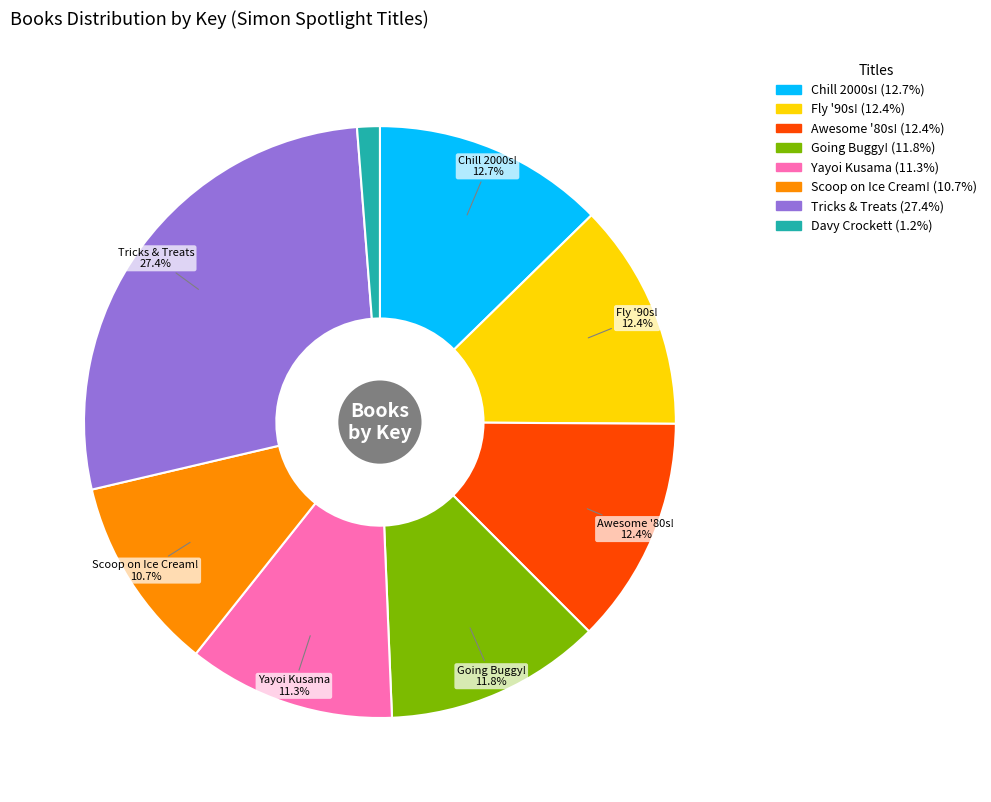

Is there any slice that represents more than half of the pie?

No